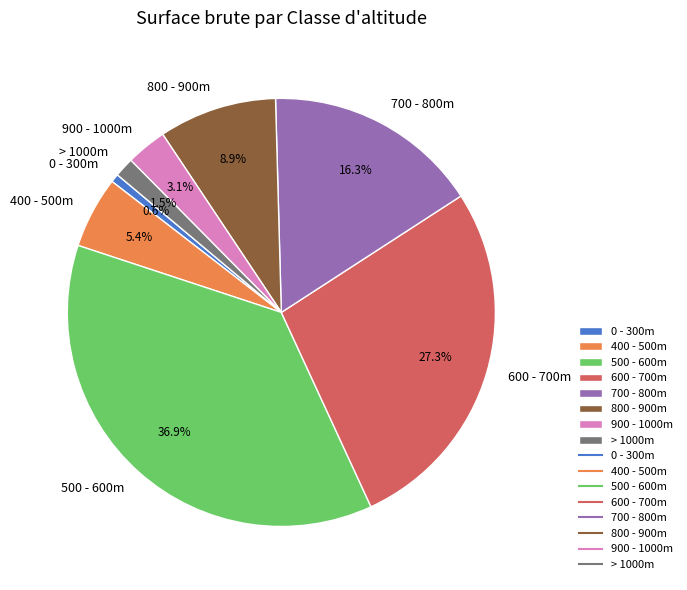

What percentage is NOT represented by 600 - 700m?

72.7%